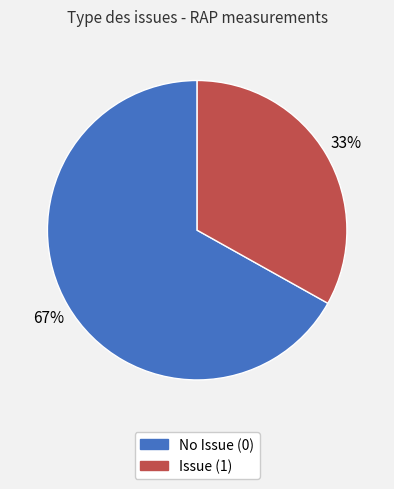

Which category has the smallest portion of the pie?

Issue (1)